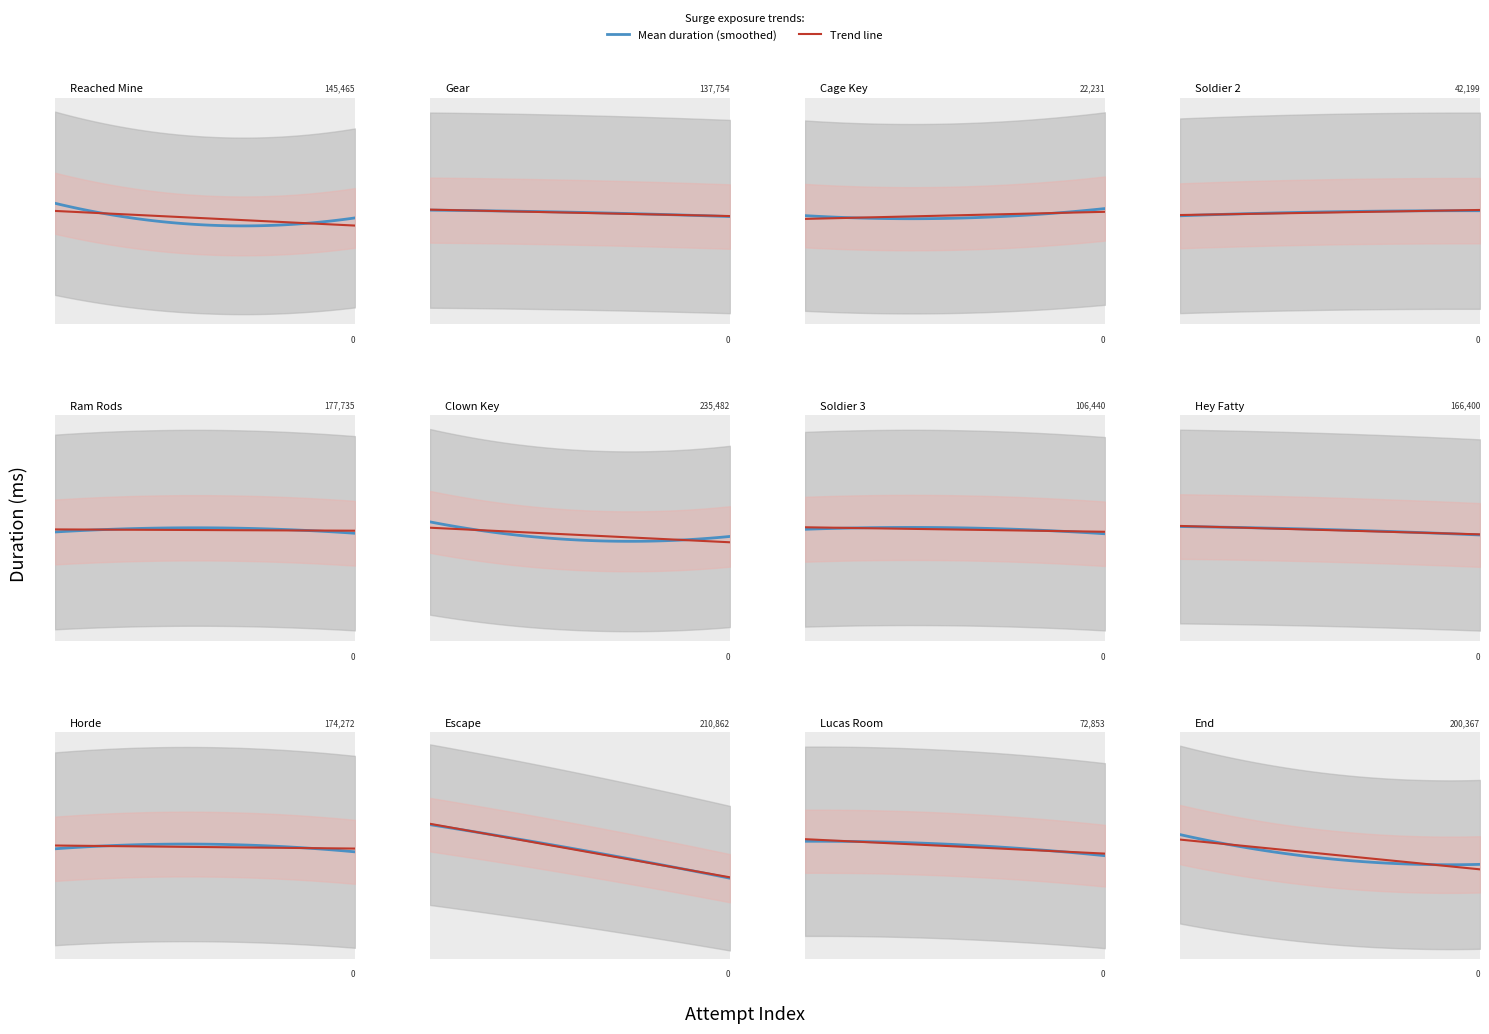

What is the label of the 11th point from the left?

Lucas Room